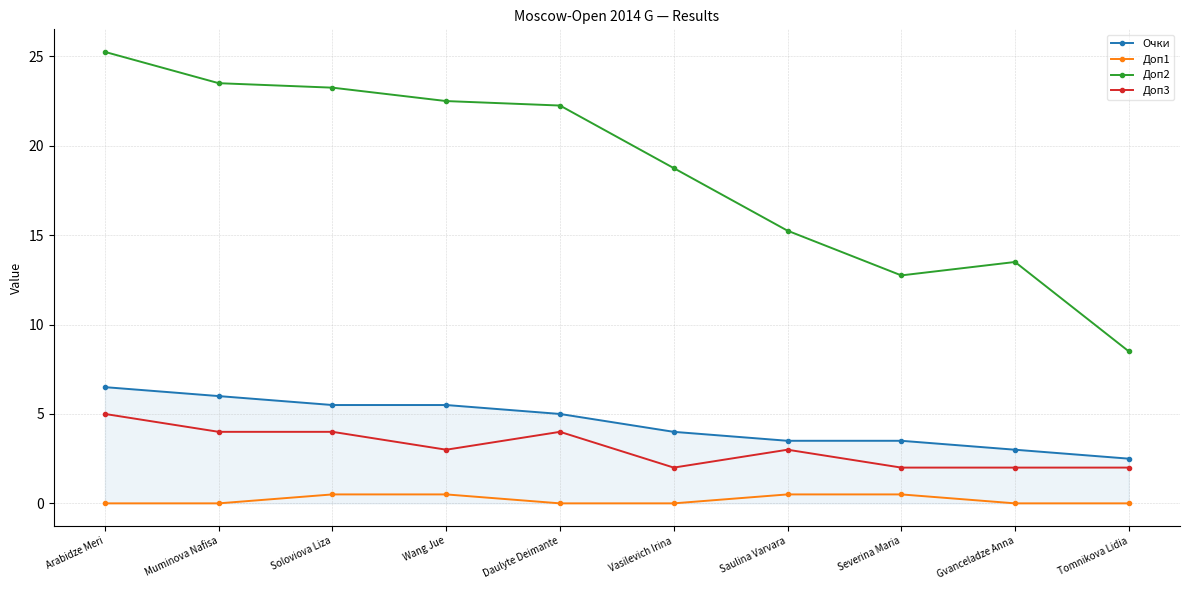

Which category has the highest value across all series?

Arabidze Meri